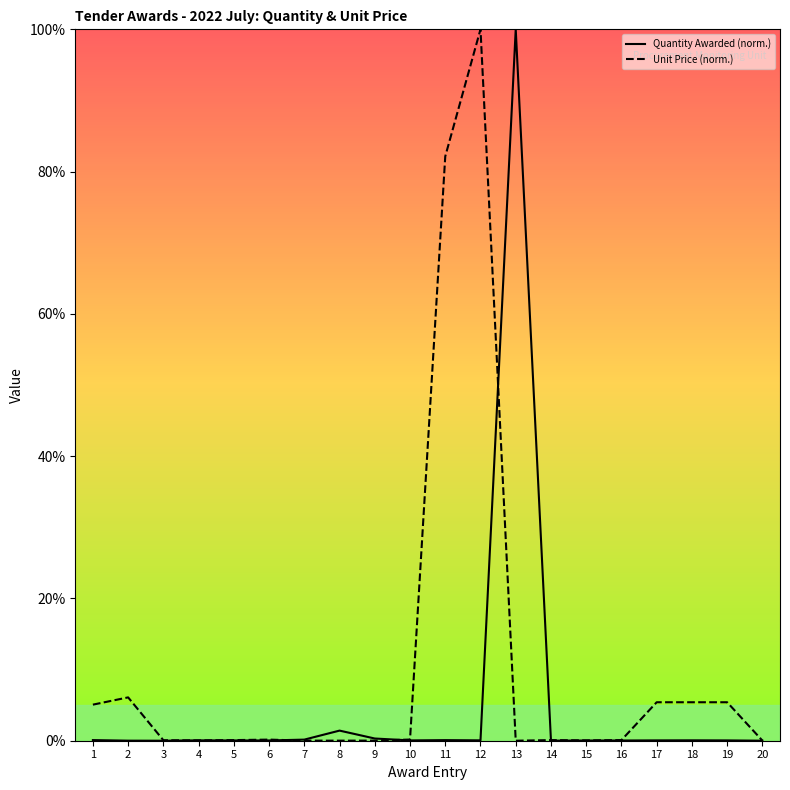

Rank the categories by Quantity Awarded (norm.) value from highest to lowest.

13, 8, 9, 7, 1, 11, 18, 12, 4, 17, 19, 10, 6, 5, 16, 15, 14, 2, 20, 3